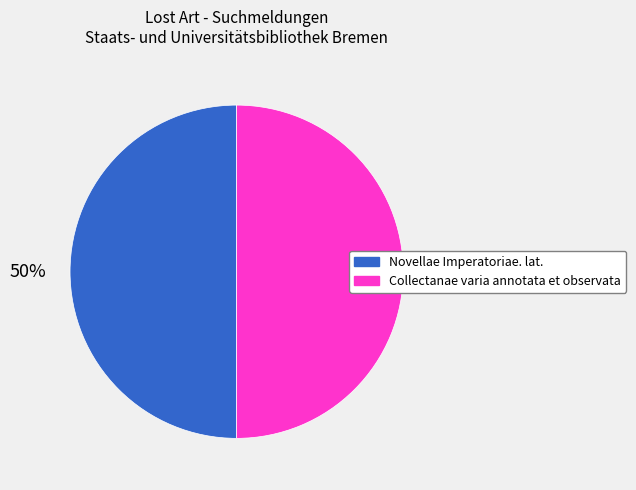

To the nearest percent, what portion does Novellae Imperatoriae. lat. represent?

50%